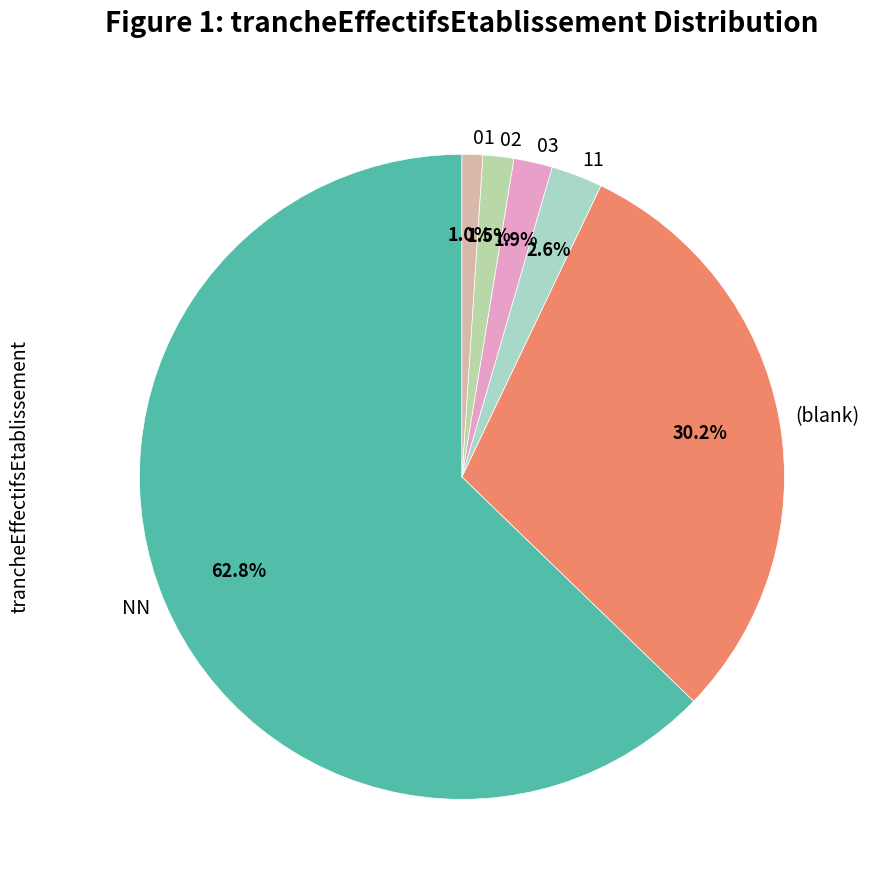

Which has a higher value, 01 or 11?

11